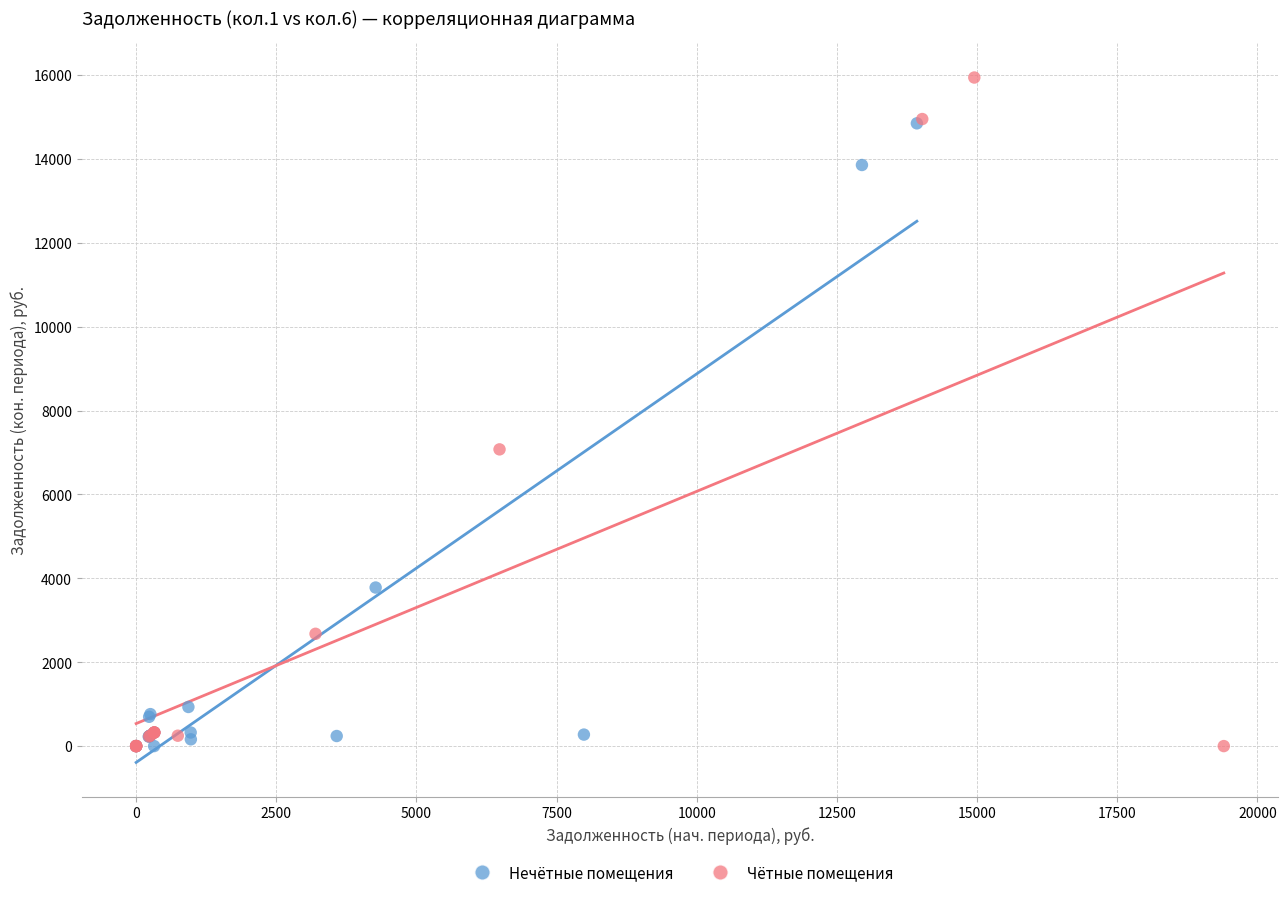

Which series contains the highest Y value?

Чётные помещения